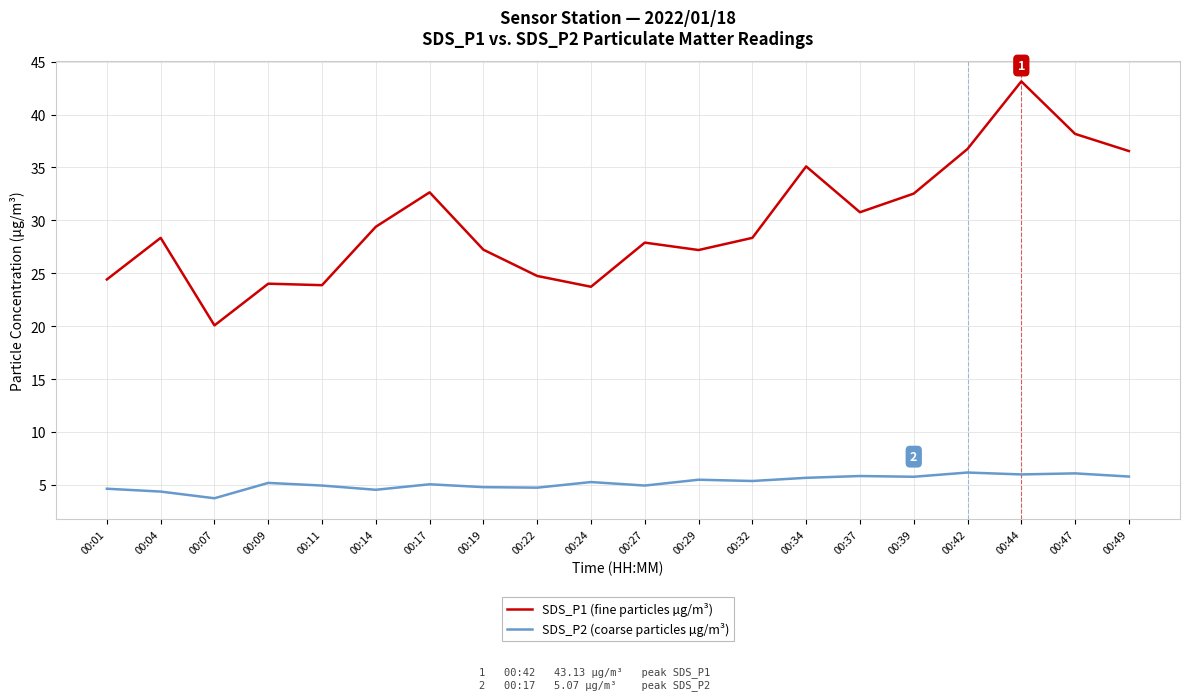

List the series in order of their overall mean, lowest first.

SDS_P2 (coarse particles µg/m³), SDS_P1 (fine particles µg/m³)